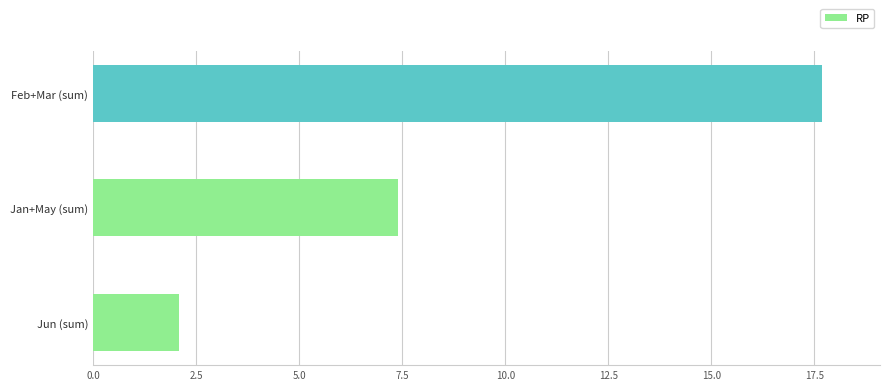

How many data points does each series have?

3